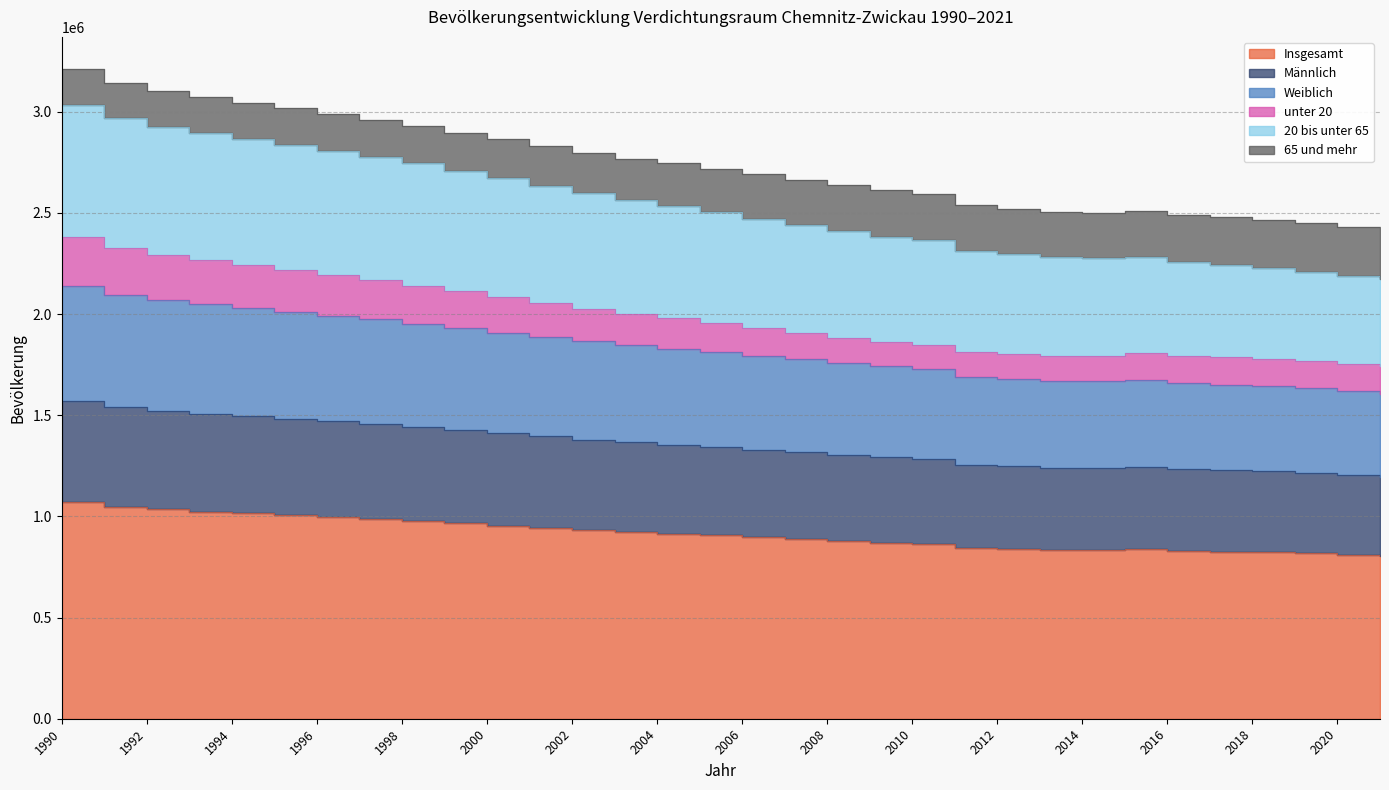

Is the value of Weiblich at 2006 greater than the value of Männlich at 1991?

Yes